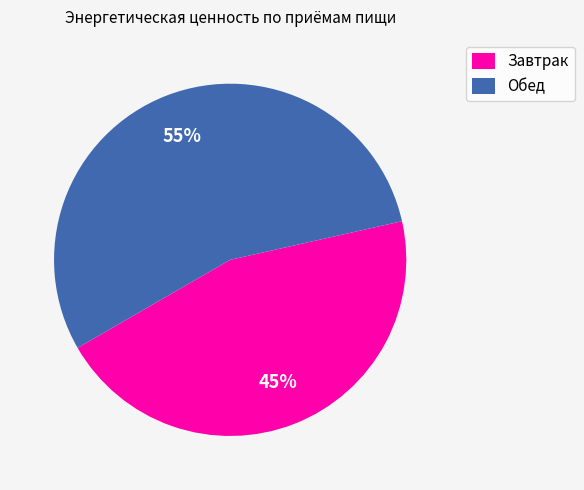

To the nearest percent, what is the combined percentage of Завтрак and Обед?

100%